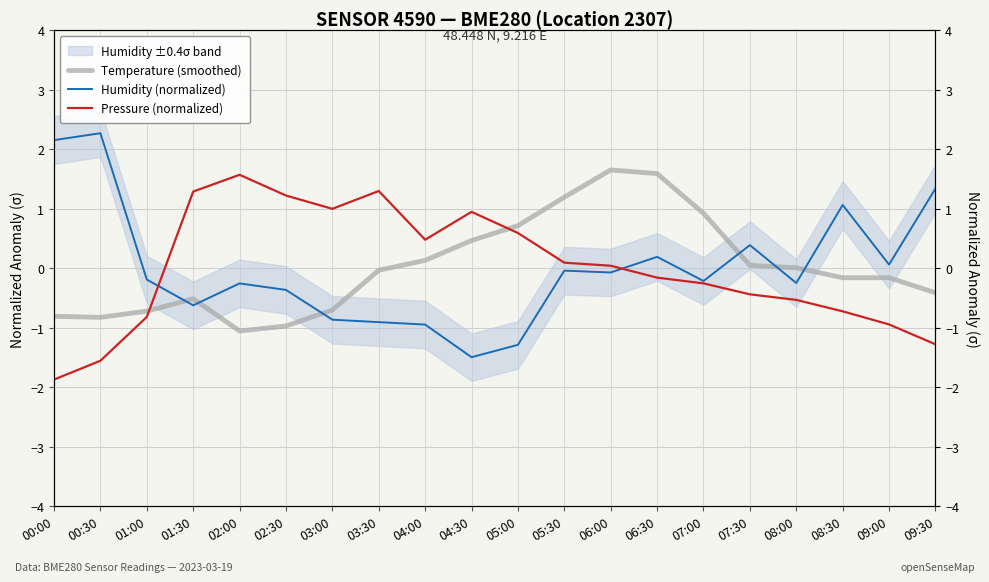

What is the approximate value of Temperature (smoothed) at 09:00?

-0.2